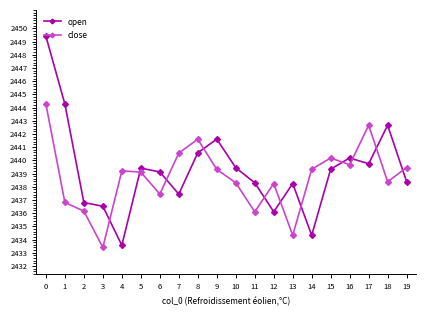

Rank the series at 17 from highest to lowest value.

close, open